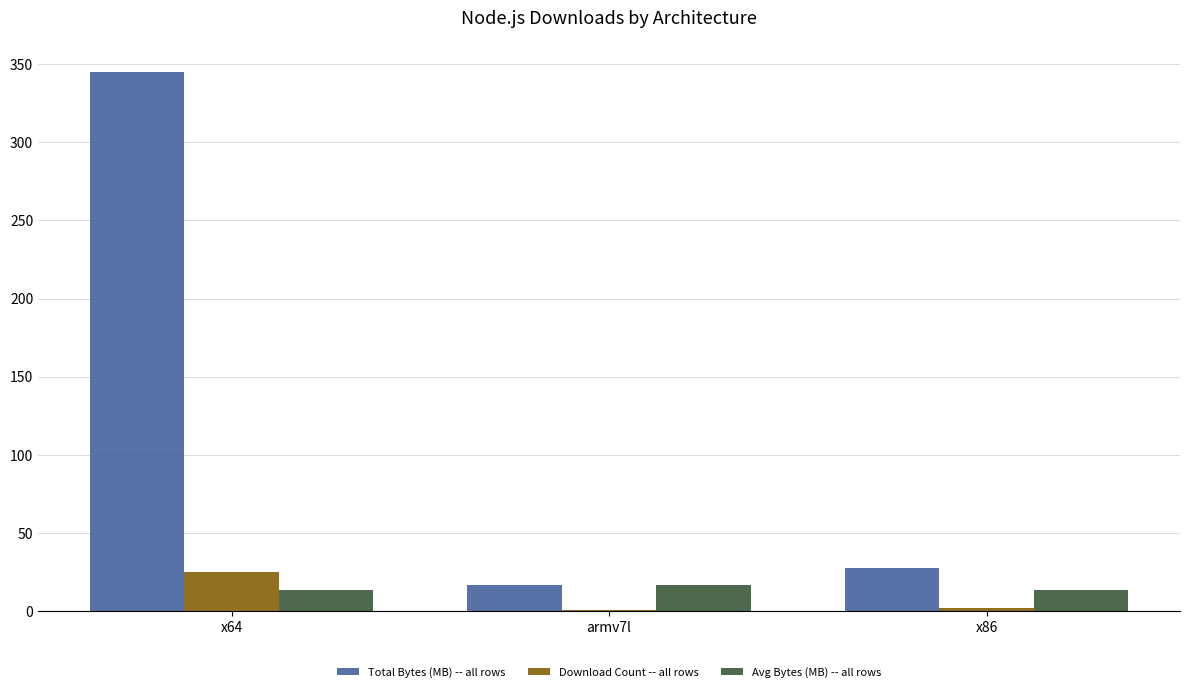

Is the value of Download Count -- all rows at armv7l greater than the value of Avg Bytes (MB) -- all rows at x64?

No